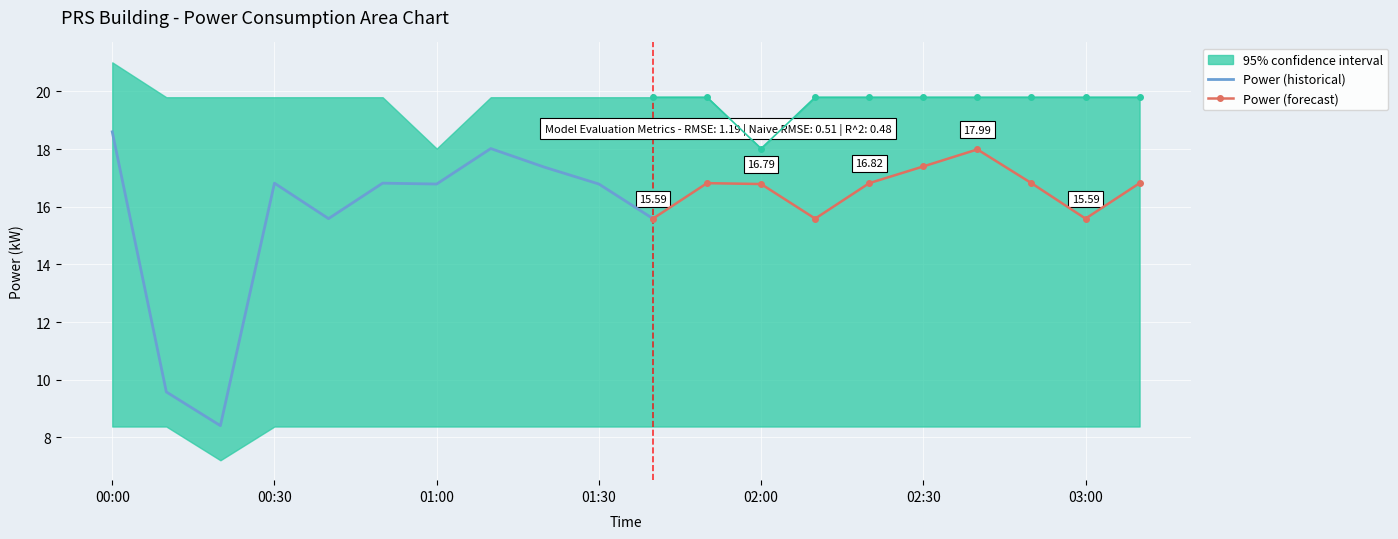

What is the approximate value of power at 2022-04-28T01:00:00?

16.8